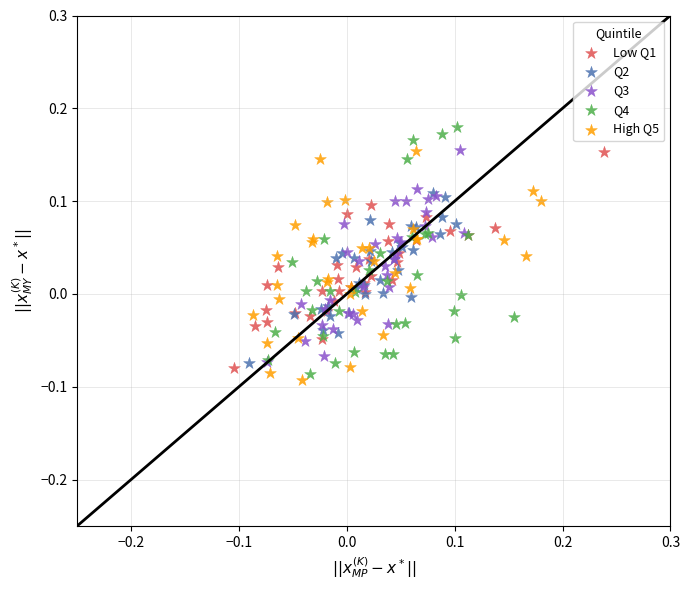

Which series contains the highest Y value?

Q4